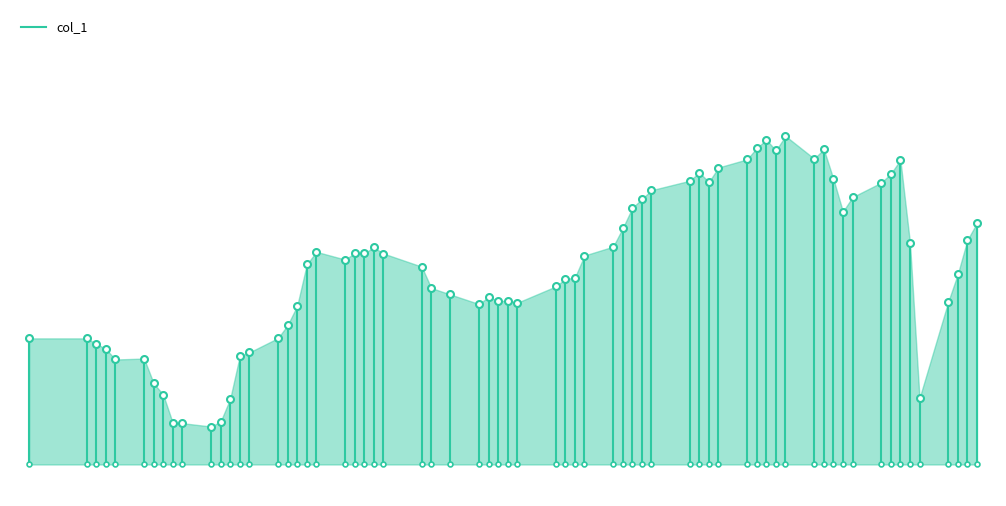

True or false: the data shows 1000 at 16900.

True